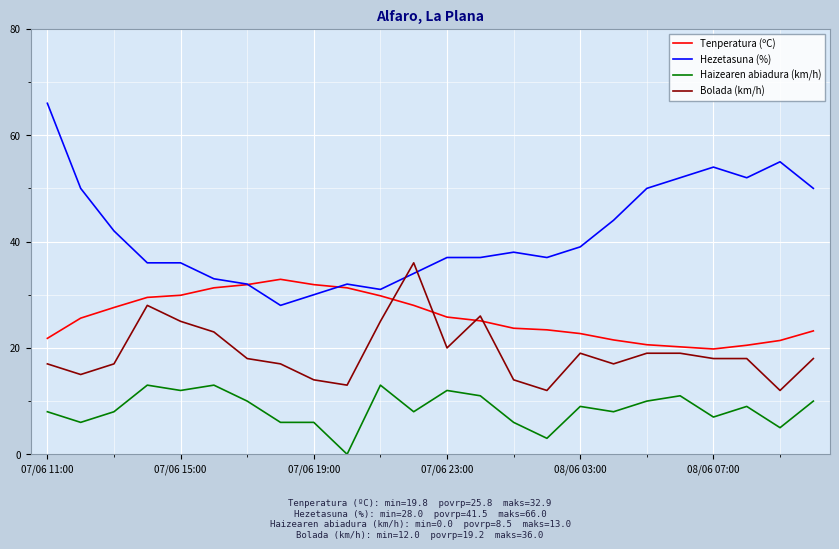

Rank the series by their average value, from highest to lowest.

Hezetasuna (%), Tenperatura (ºC), Bolada (km/h), Haizearen abiadura (km/h)